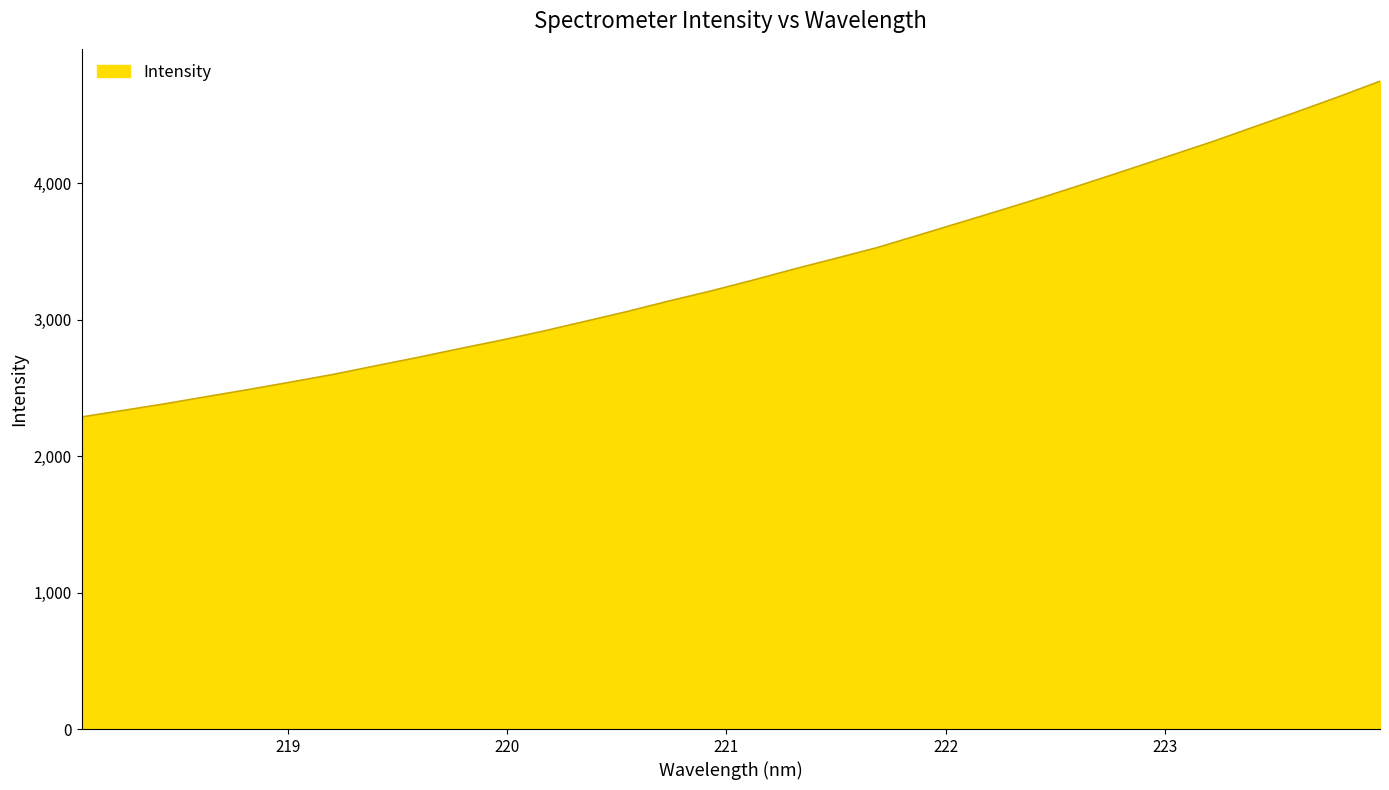

What is the greatest value displayed?

4746.4